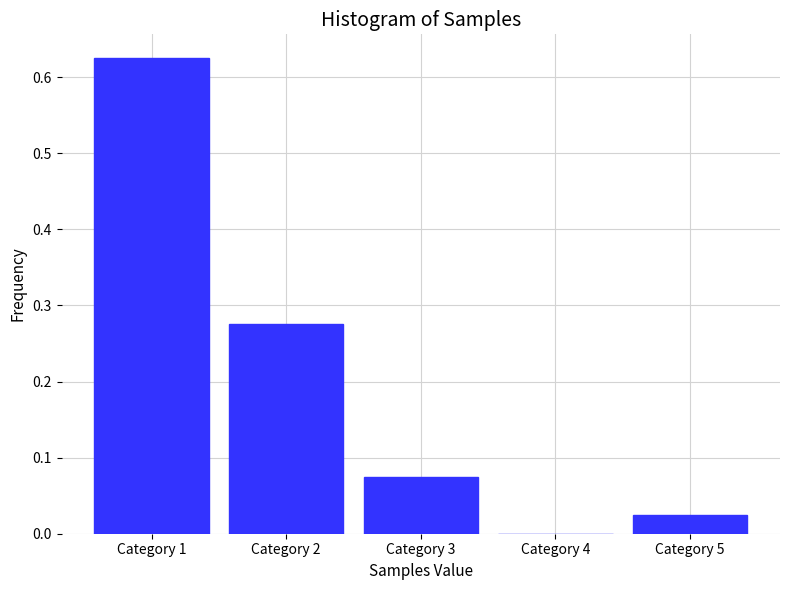

The value at Category 5 is 0.0. True or false?

True